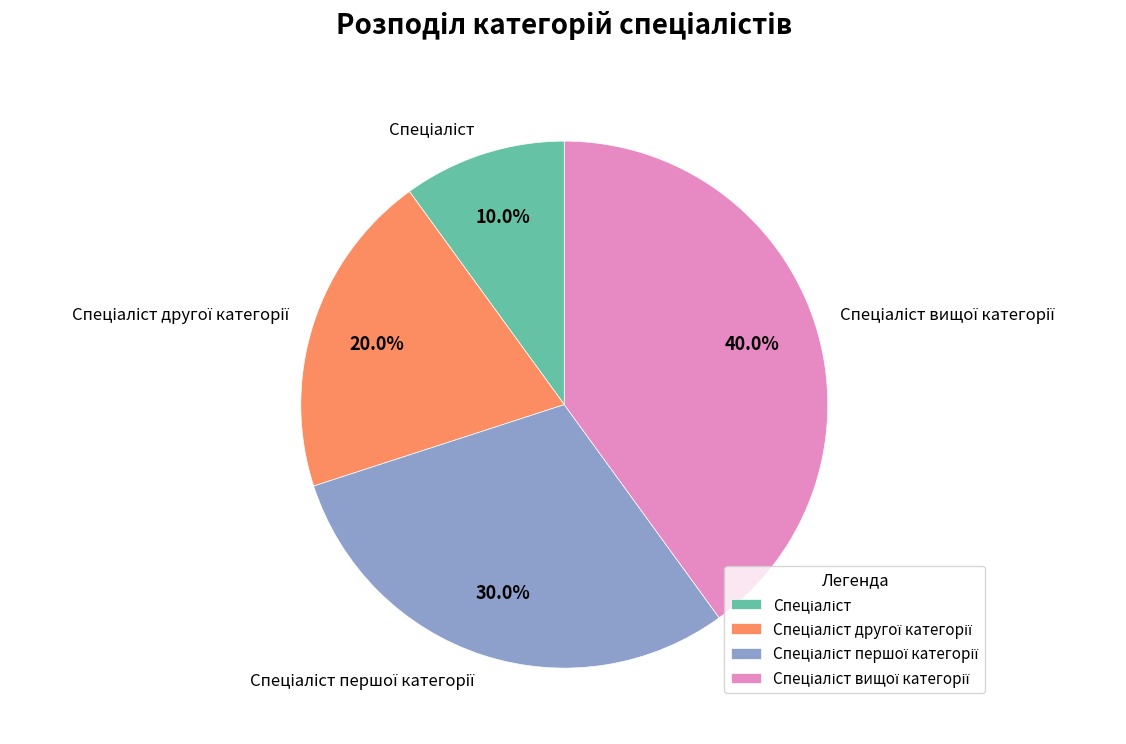

Does any single category account for the majority?

No